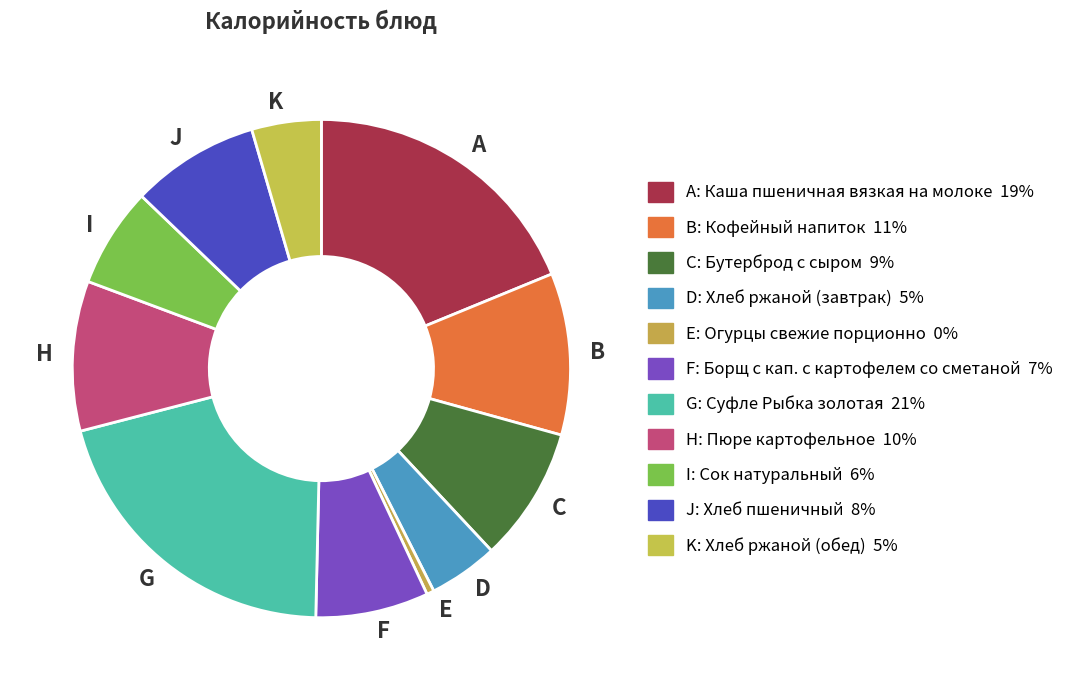

Does any single category account for the majority?

No